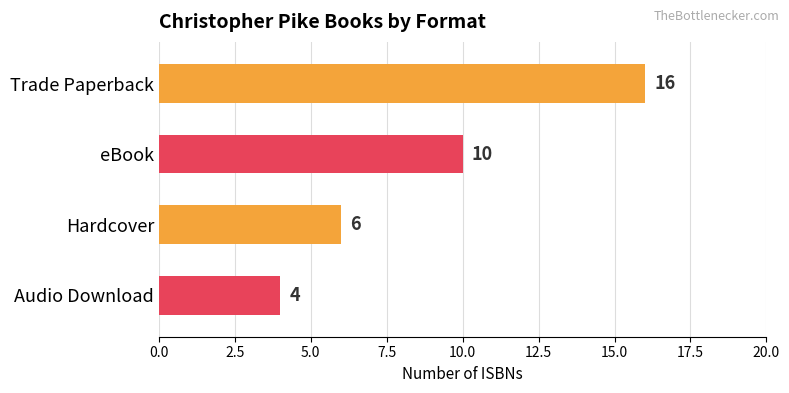

Rank the categories by value from lowest to highest.

Audio Download, Hardcover, eBook, Trade Paperback